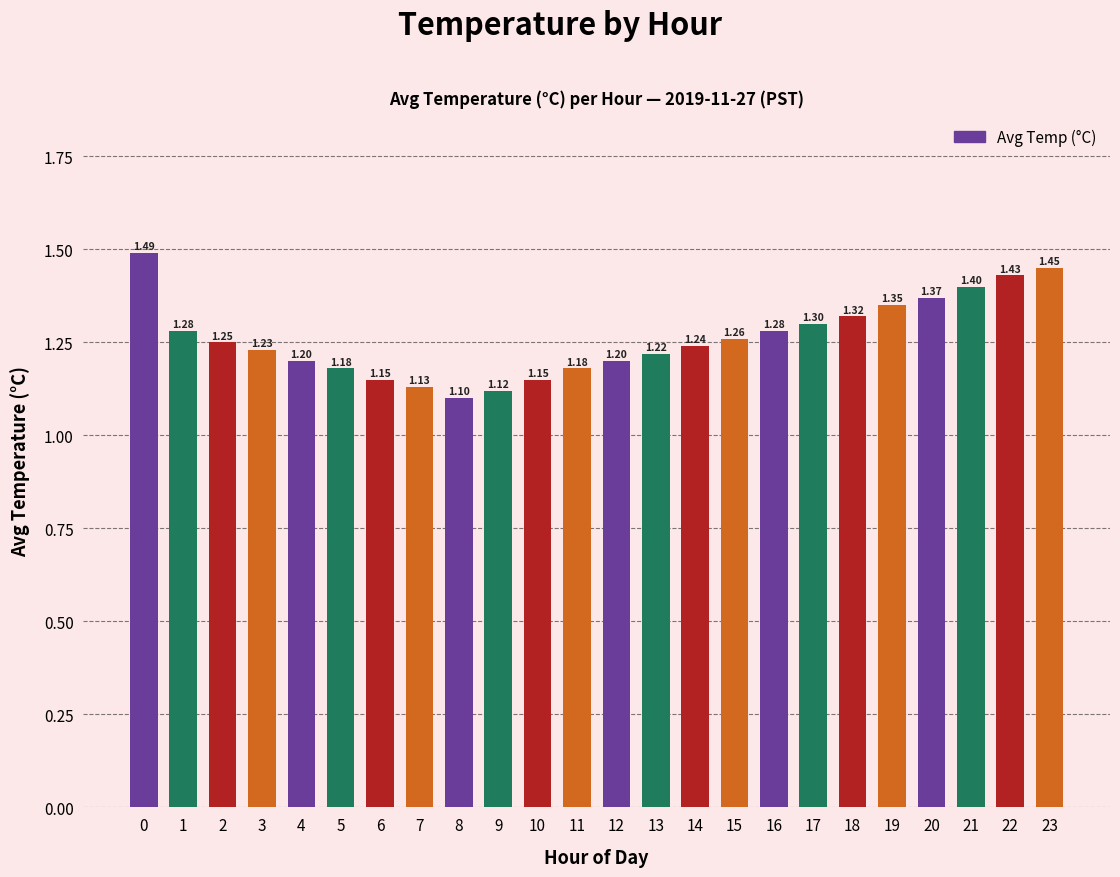

At which label is the value closest to 1?

8